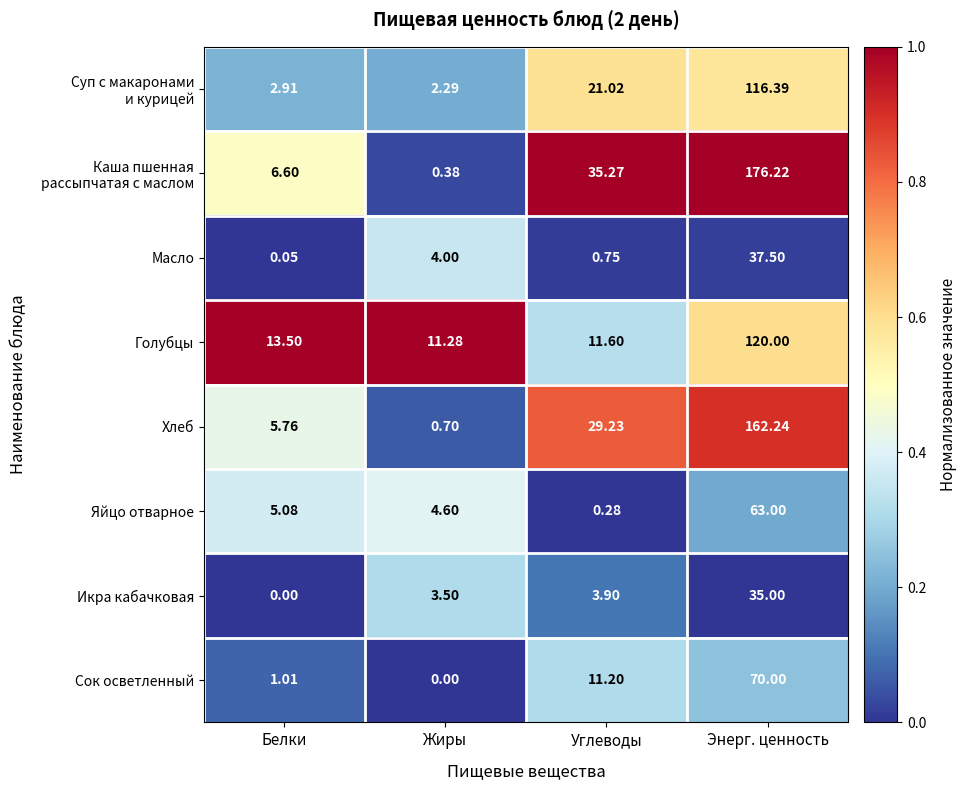

How many series are shown in this chart?

8